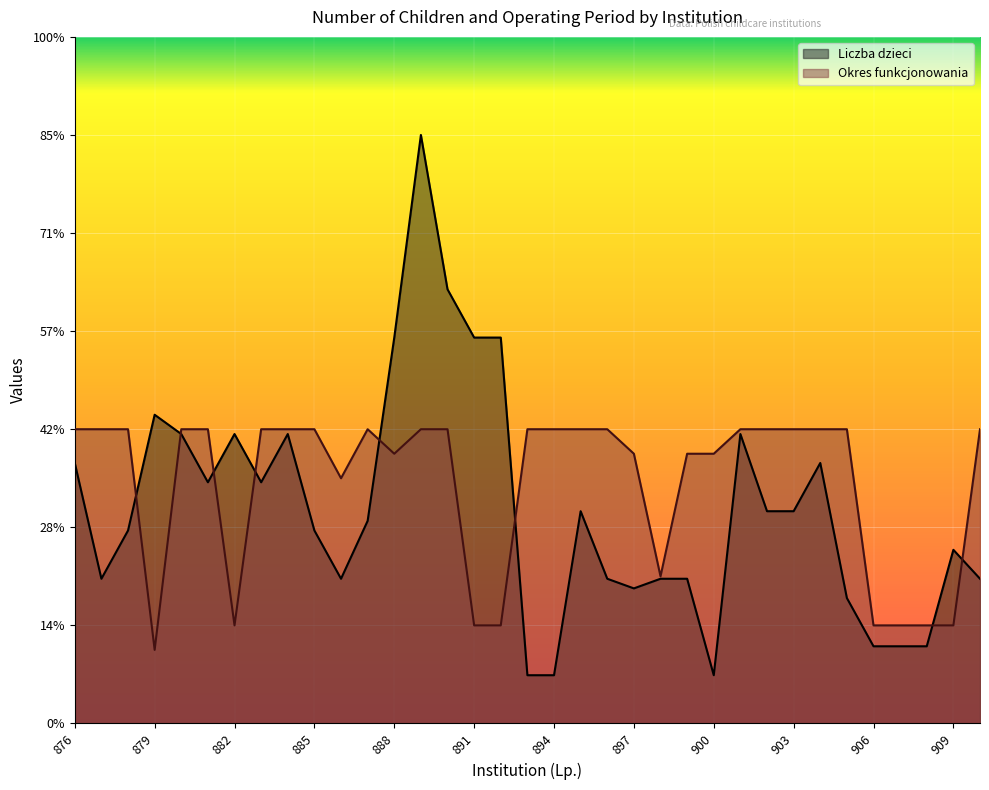

How many lines are shown in the chart?

2